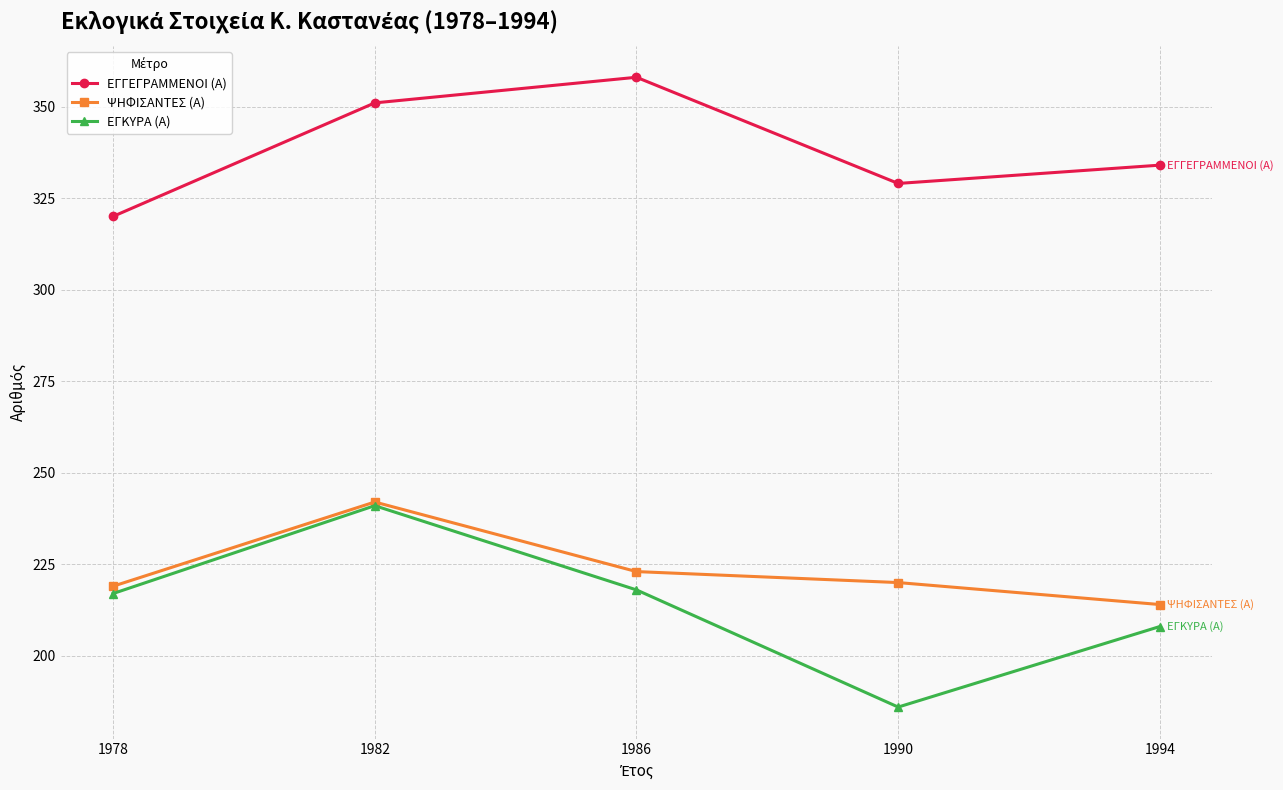

Is the value of ΨΗΦΙΣΑΝΤΕΣ (Α) at 1978 greater than the value of ΕΓΓΕΓΡΑΜΜΕΝΟΙ (Α) at 1986?

No